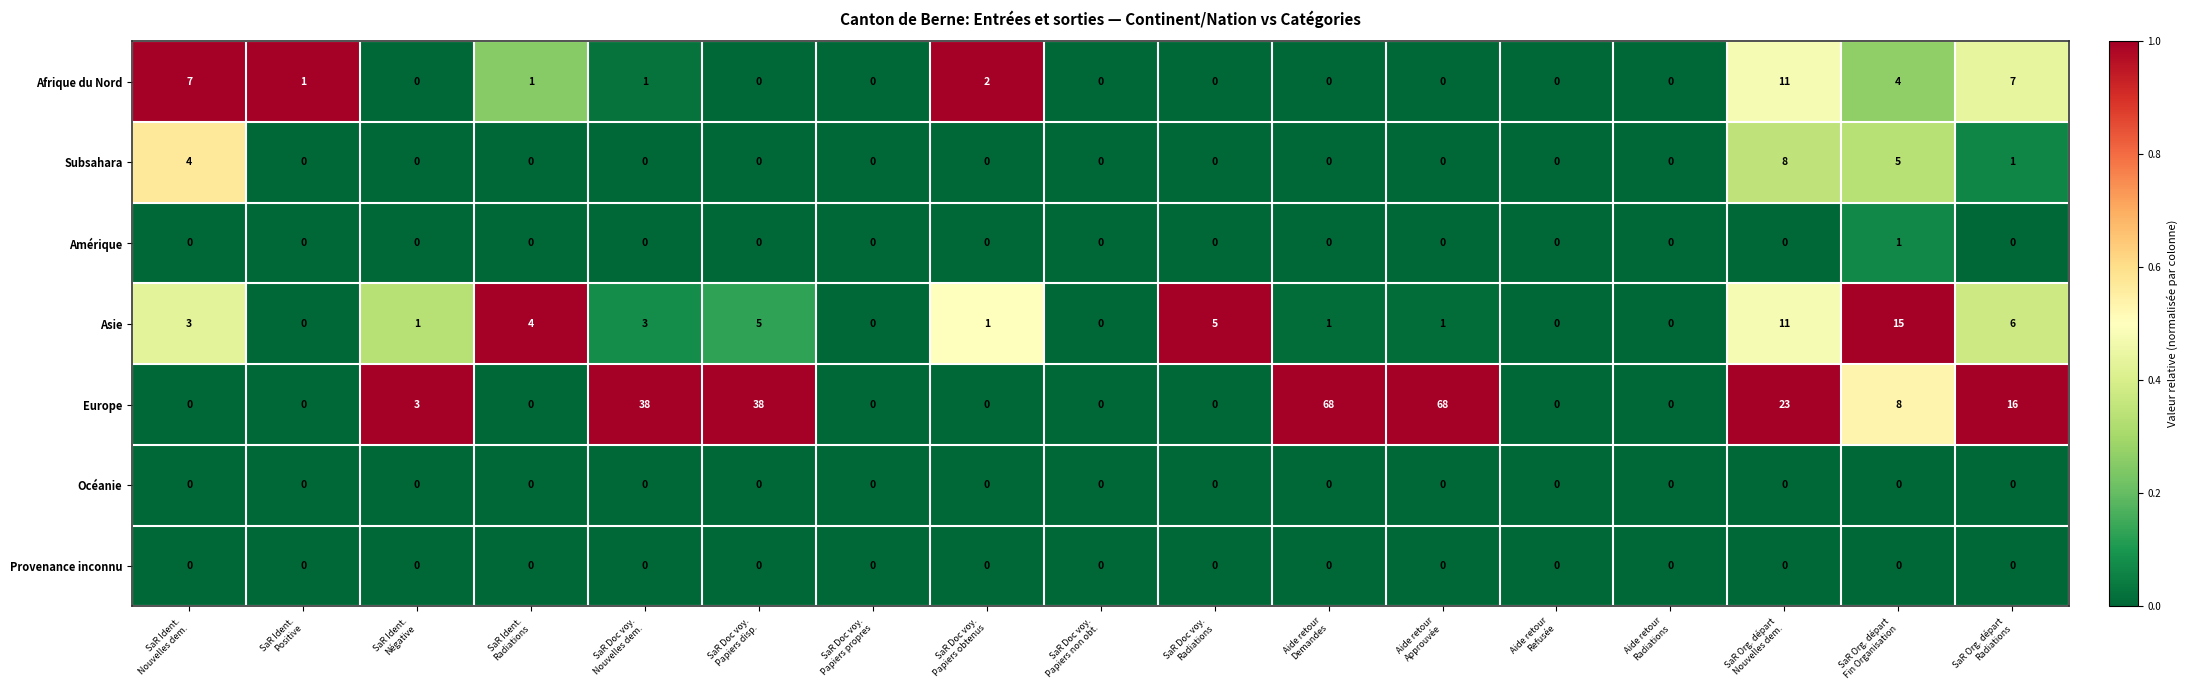

What is the greatest value displayed?

68